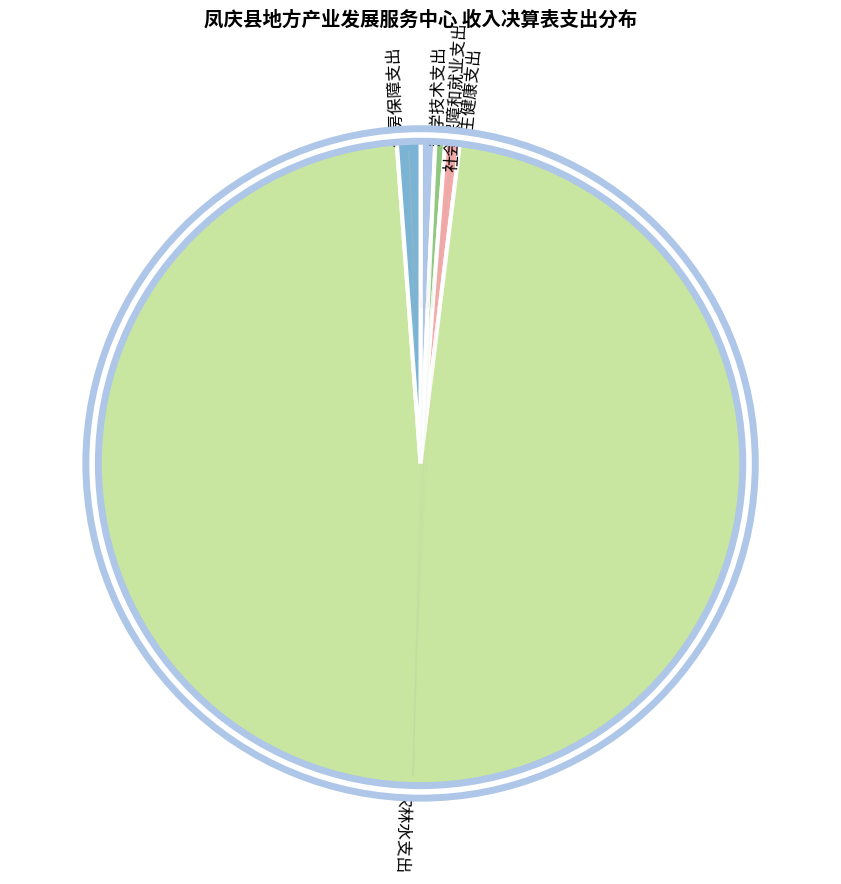

What is the largest slice in the pie chart?

农林水支出